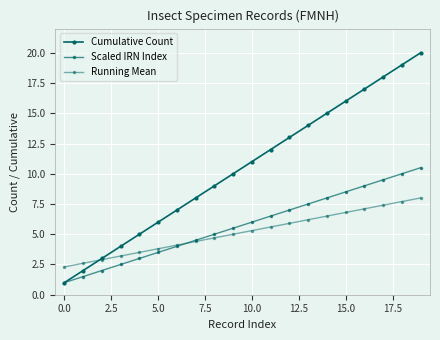

Count the number of data series in this chart.

3